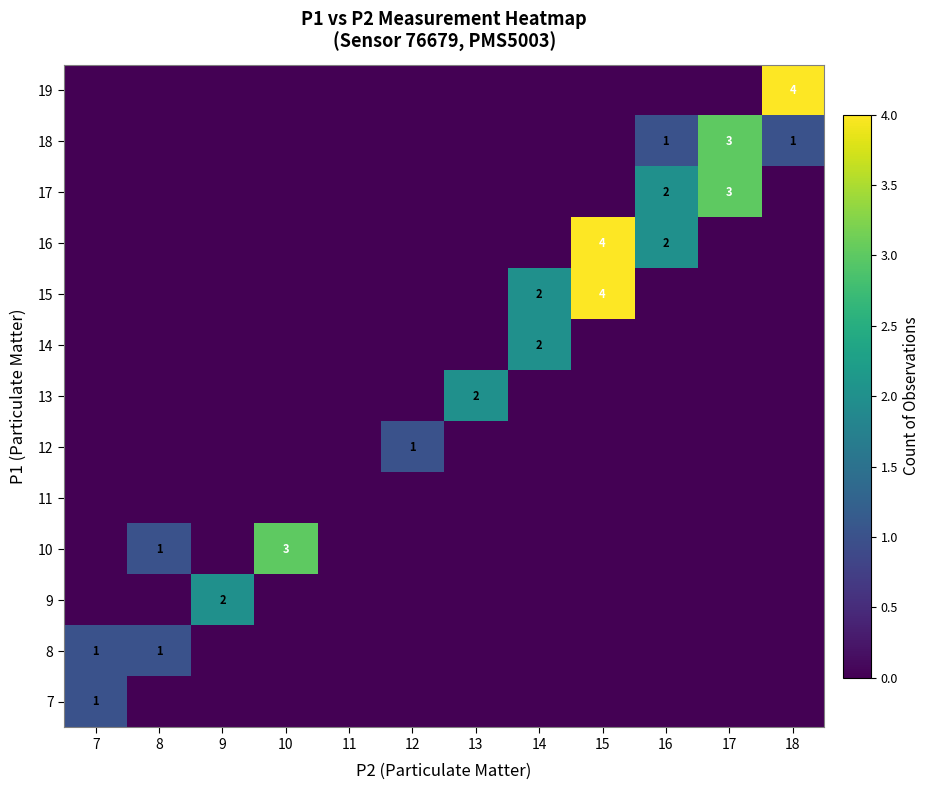

What is the spread (max minus min) of values at 17?

3